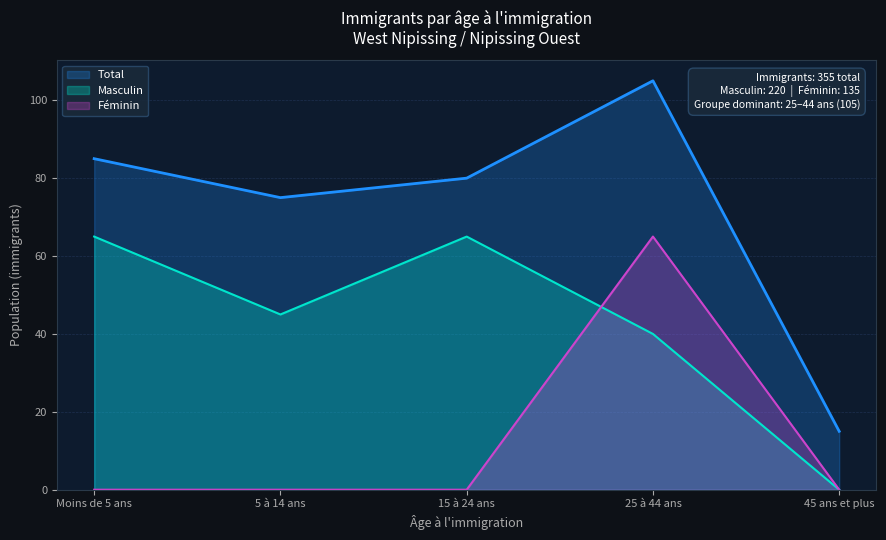

Which category has the highest value in the Féminin series?

25 à 44 ans